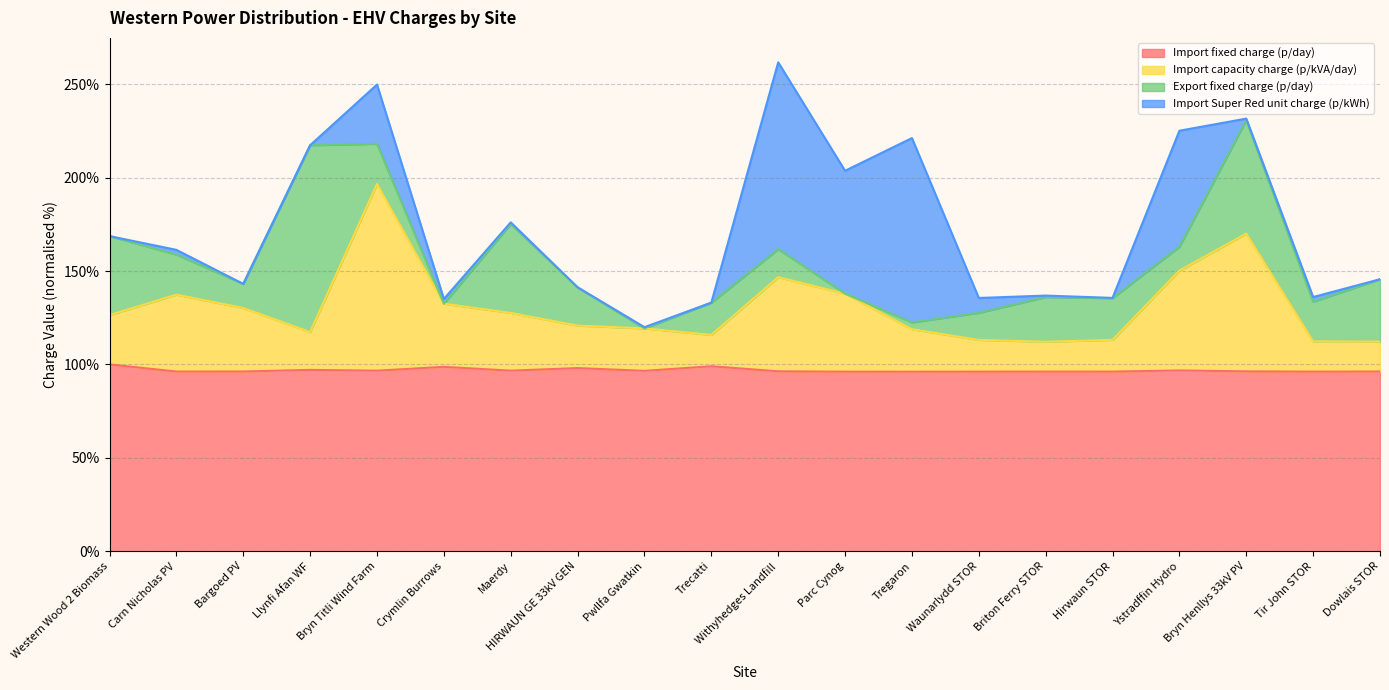

Where is the first local maximum for Import capacity charge (p/kVA/day)?

Carn Nicholas PV